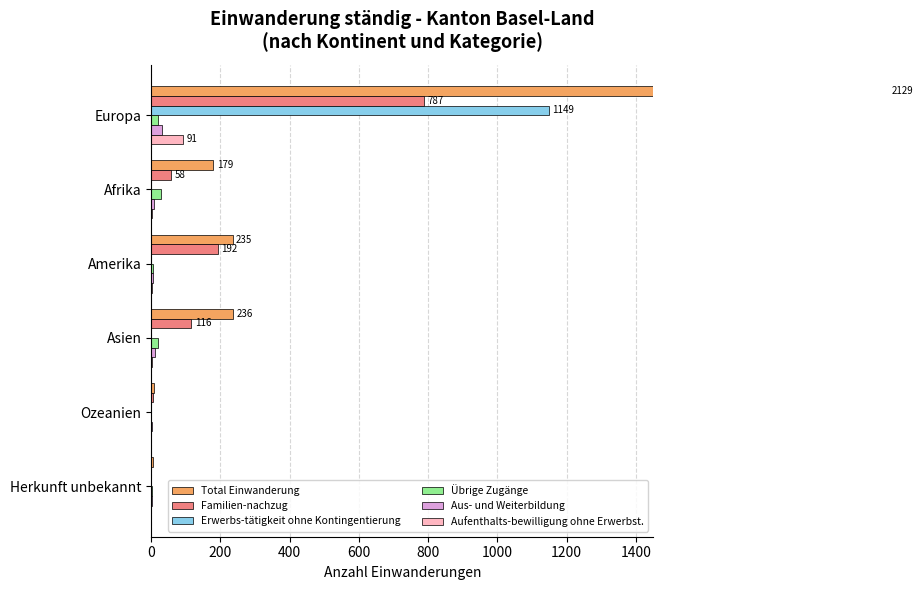

What is the difference between the maximum and minimum values in the Aufenthalts-bewilligung ohne Erwerbst. series?

91